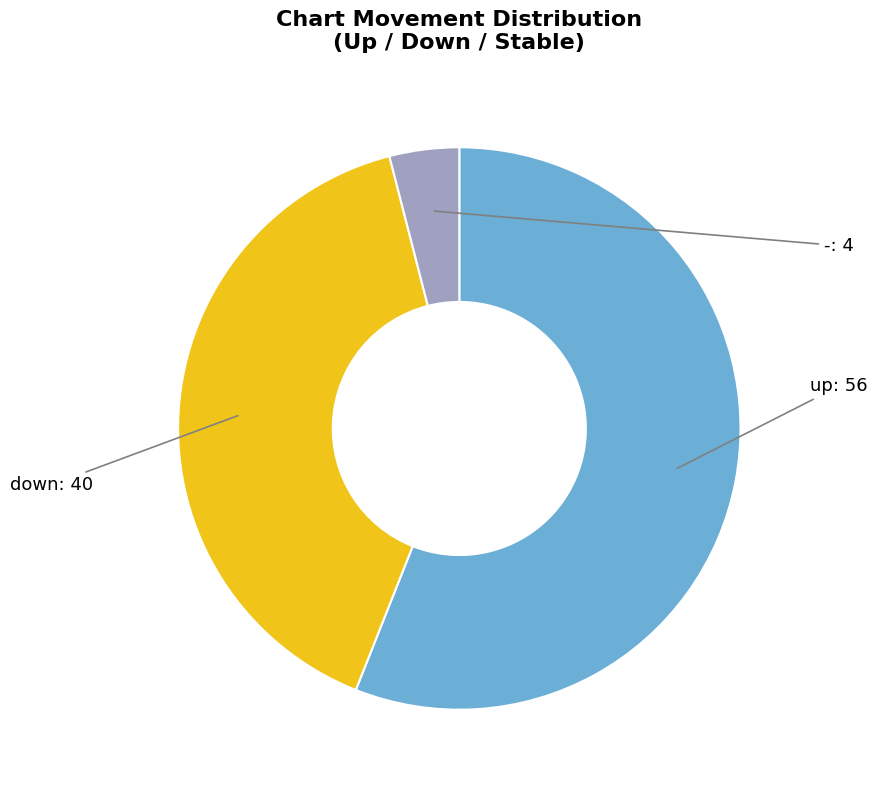

How many segments does this pie chart have?

3